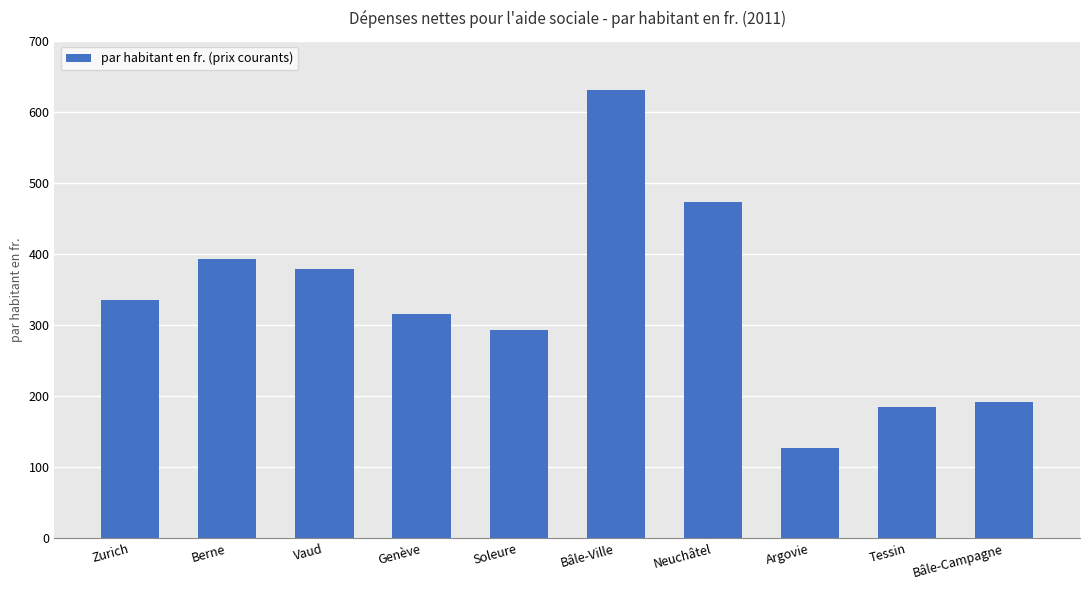

What value does the data have at Genève, to the nearest 50?

300